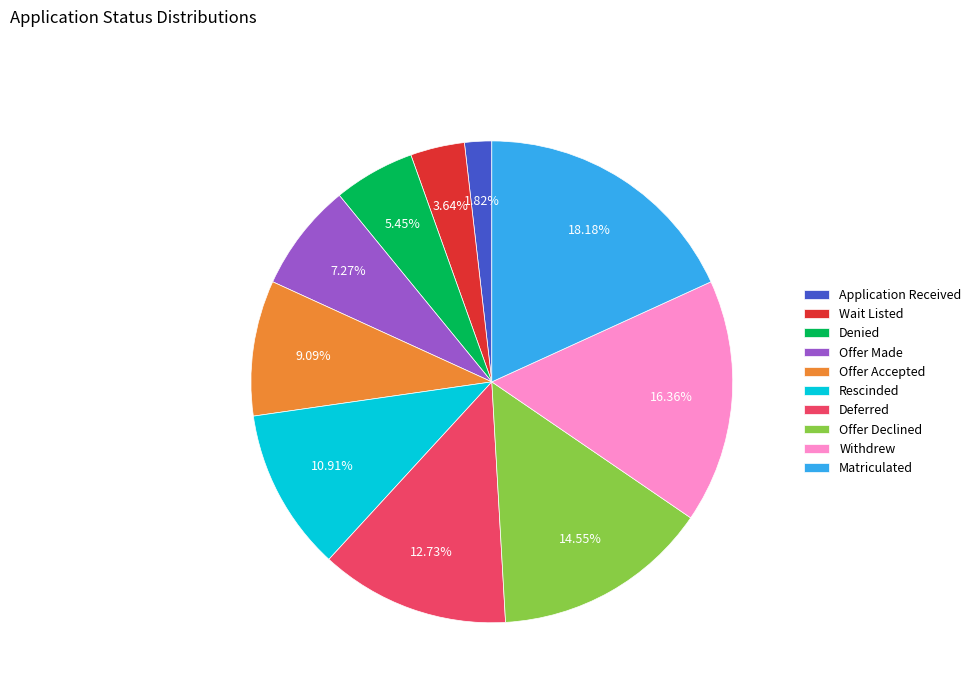

What is the largest slice in the pie chart?

Matriculated